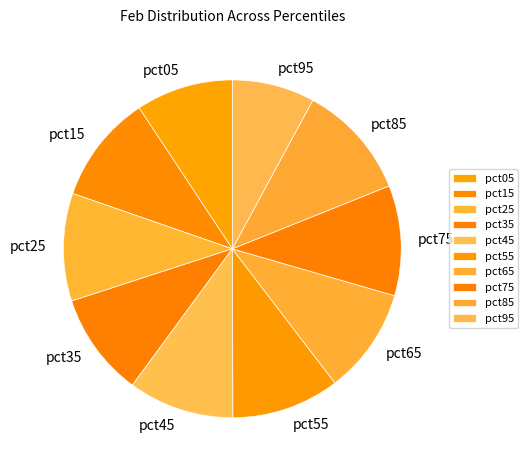

Is there a majority slice in this chart?

No